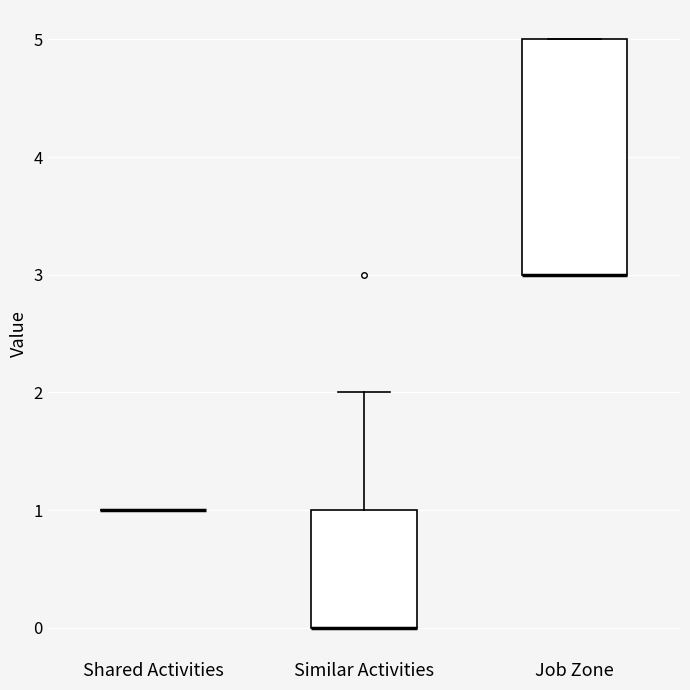

Where is the upper edge of the box for Job Zone on the y-axis? The values are not printed on the chart, so give them approximately, as read against the axis.

5